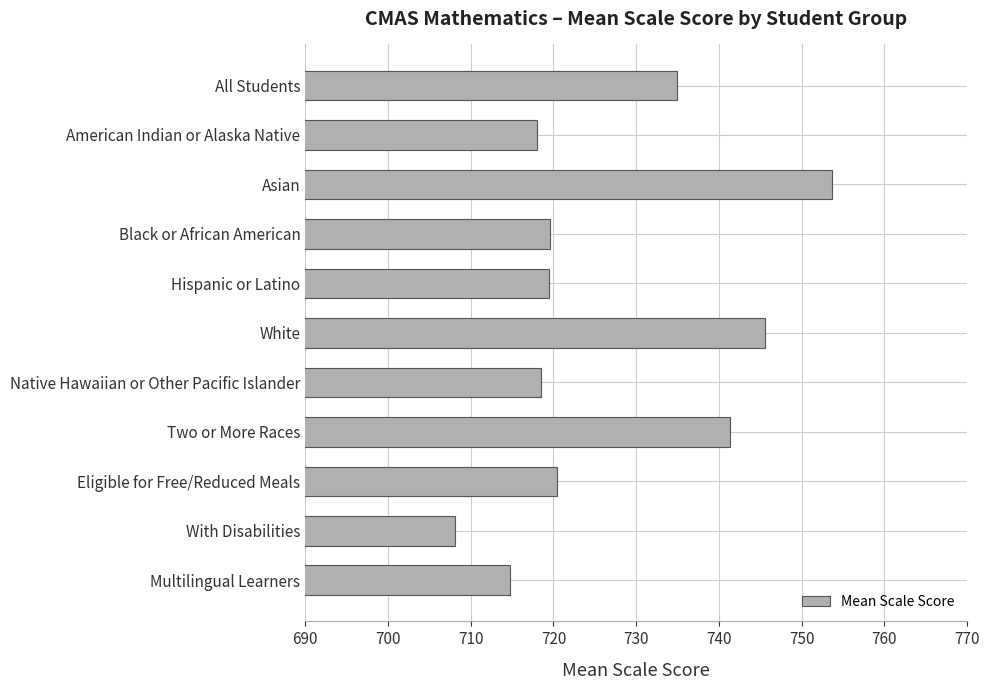

What value does the data have at American Indian or Alaska Native?

718.0